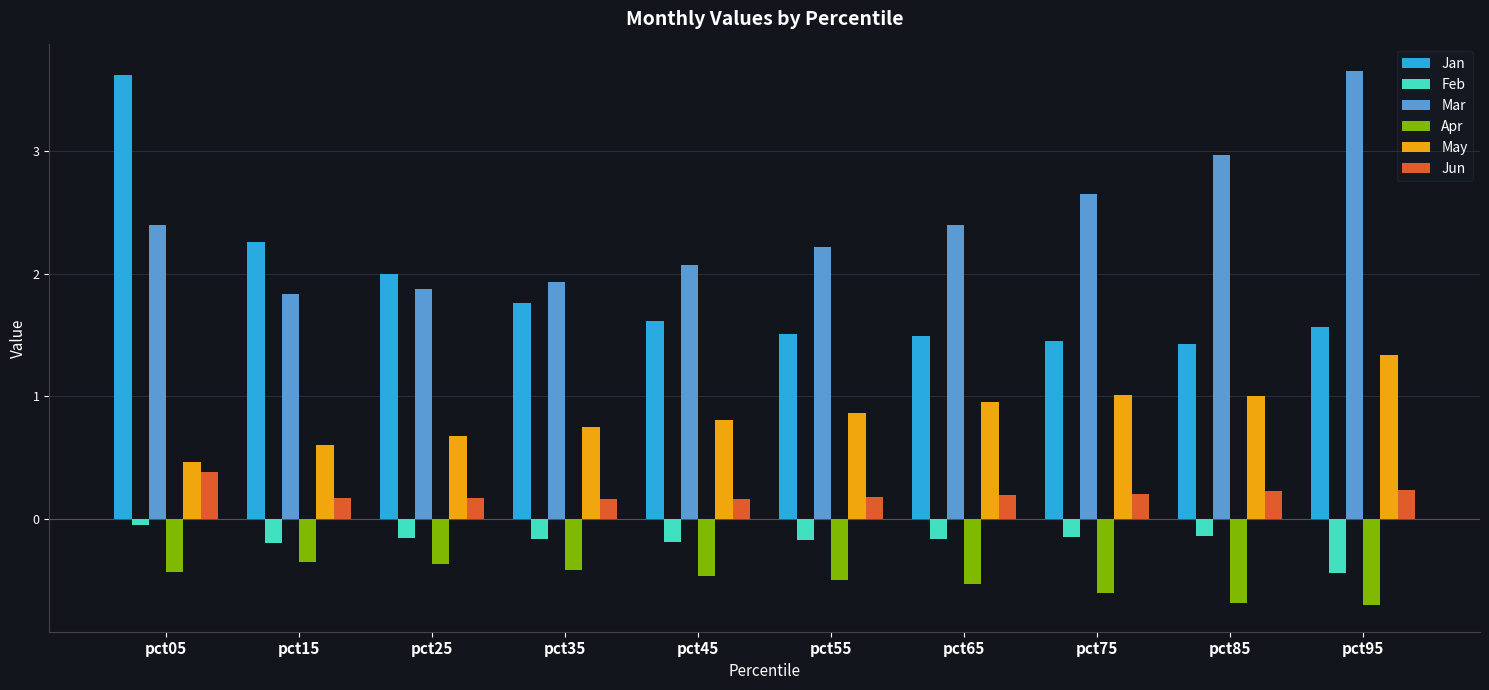

The Jun series shows 0.2 at pct95. True or false?

True